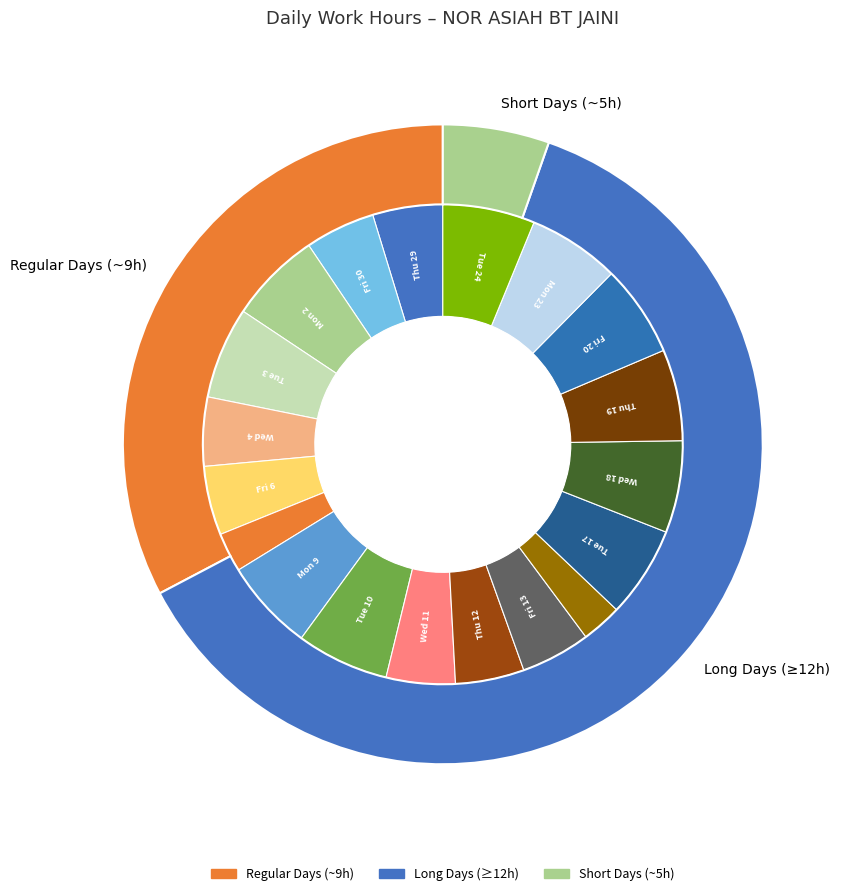

Do Tue 17 and Fri 13 together represent more than half of the pie?

No